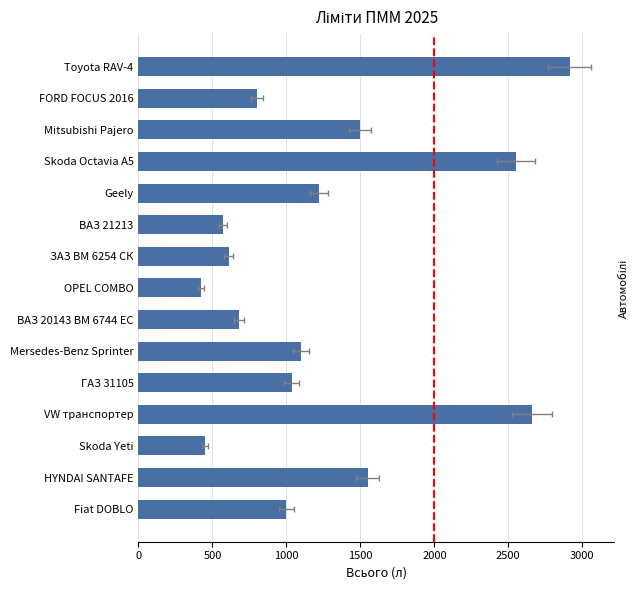

What is the approximate value at Mitsubishi Pajero, to the nearest 50?

1500